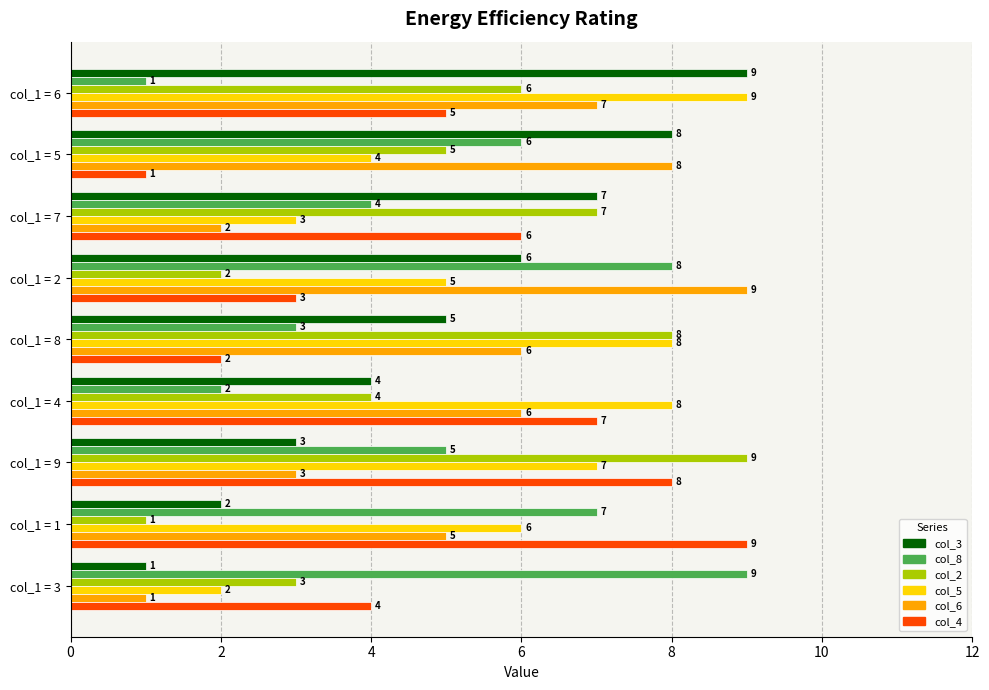

Where is col_8 nearest to the value 5?

col_1 = 9